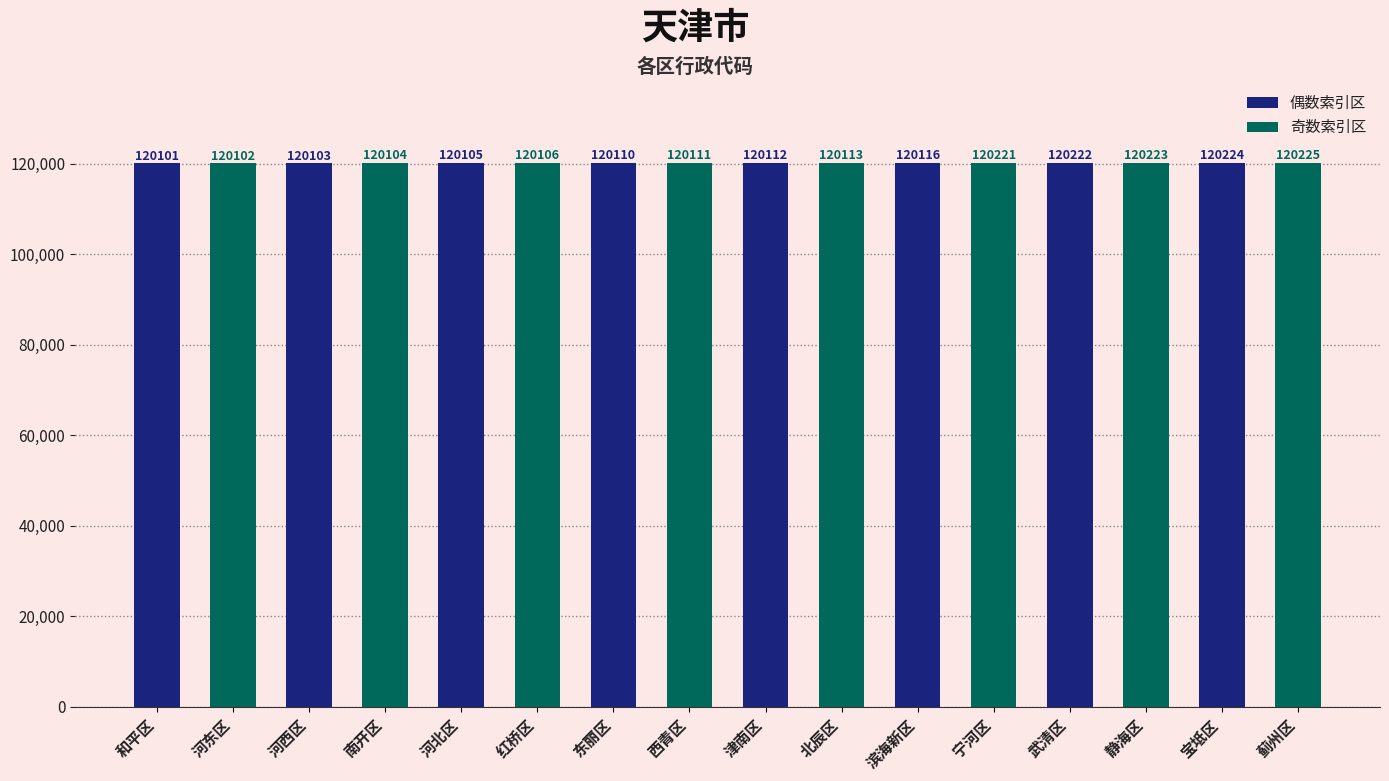

Rank the categories by 奇数索引区 value from highest to lowest.

宝坻区, 武清区, 滨海新区, 津南区, 东丽区, 河北区, 河西区, 和平区